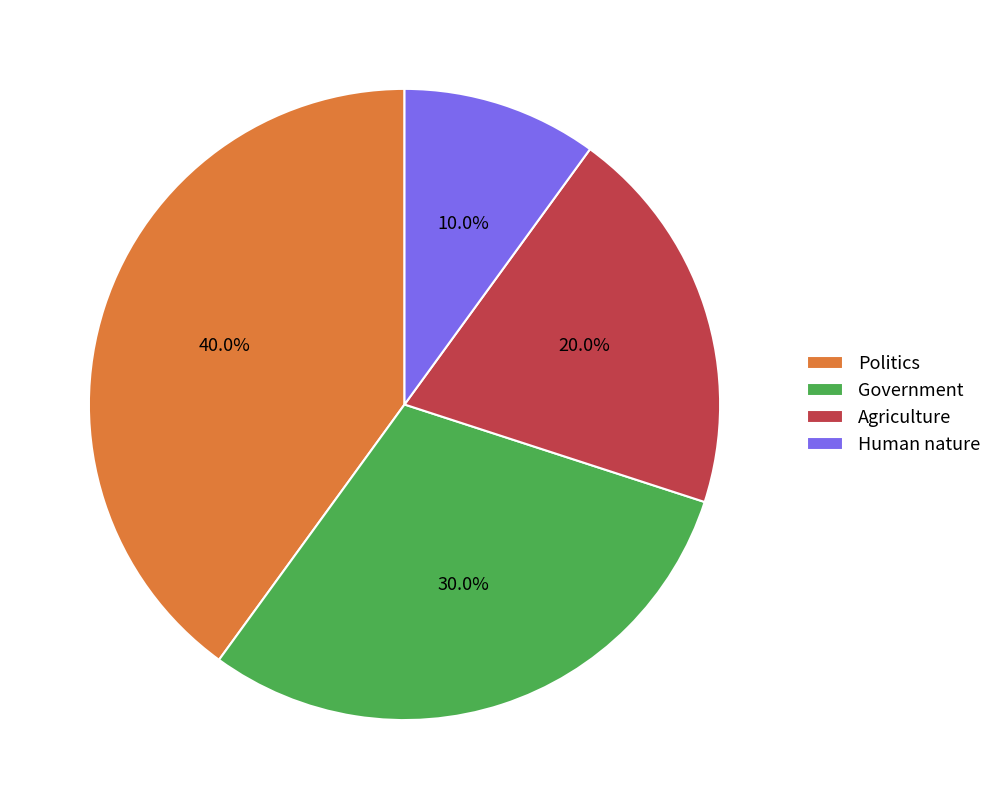

Rank the categories by value from highest to lowest.

Politics, Government, Agriculture, Human nature